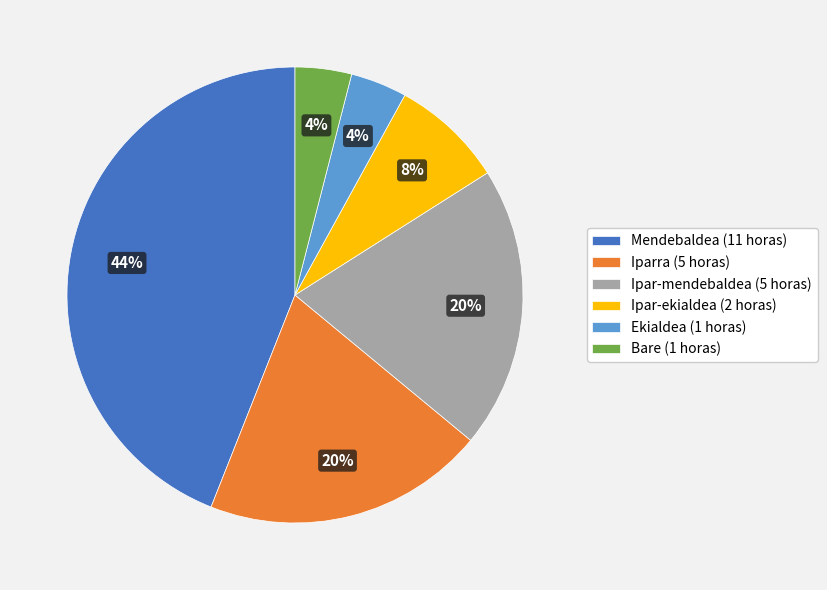

What is the ratio of the value at Ipar-mendebaldea (5 horas) to the value at Ekialdea (1 horas)?

5.0